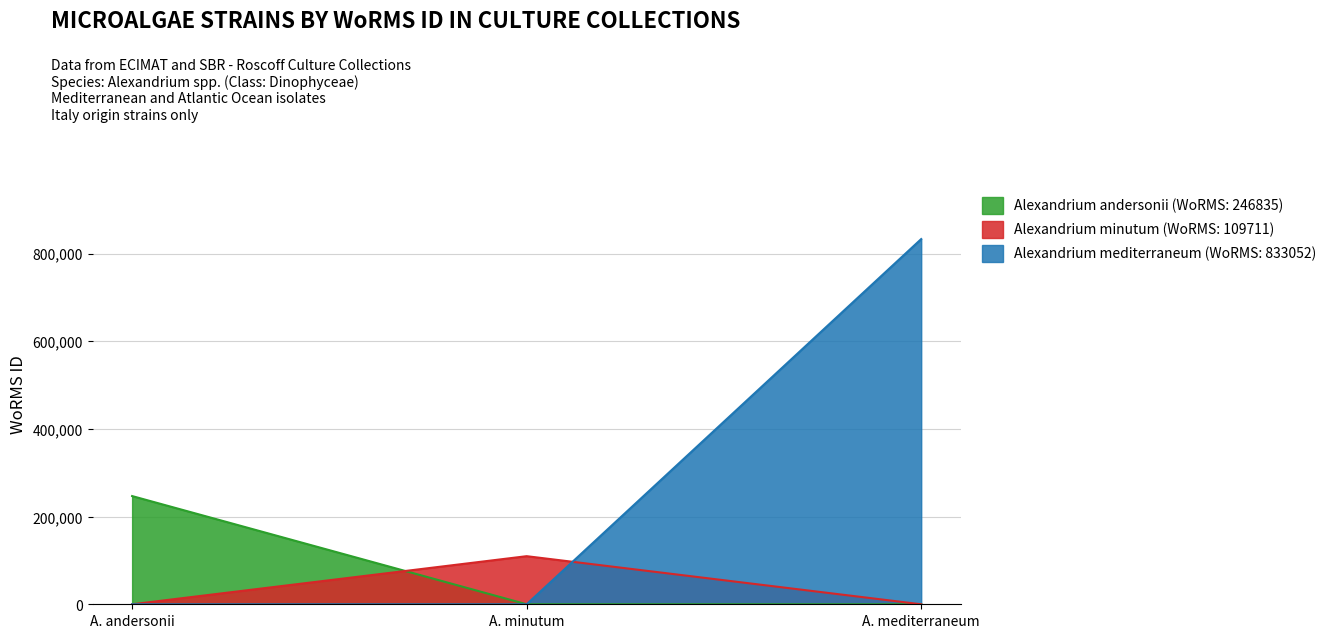

Reading left to right, extract all data points from this chart.

Alexandrium andersonii (WoRMS: 246835): 246835	0	0
Alexandrium minutum (WoRMS: 109711): 0	109711	0
Alexandrium mediterraneum (WoRMS: 833052): 0	0	833052